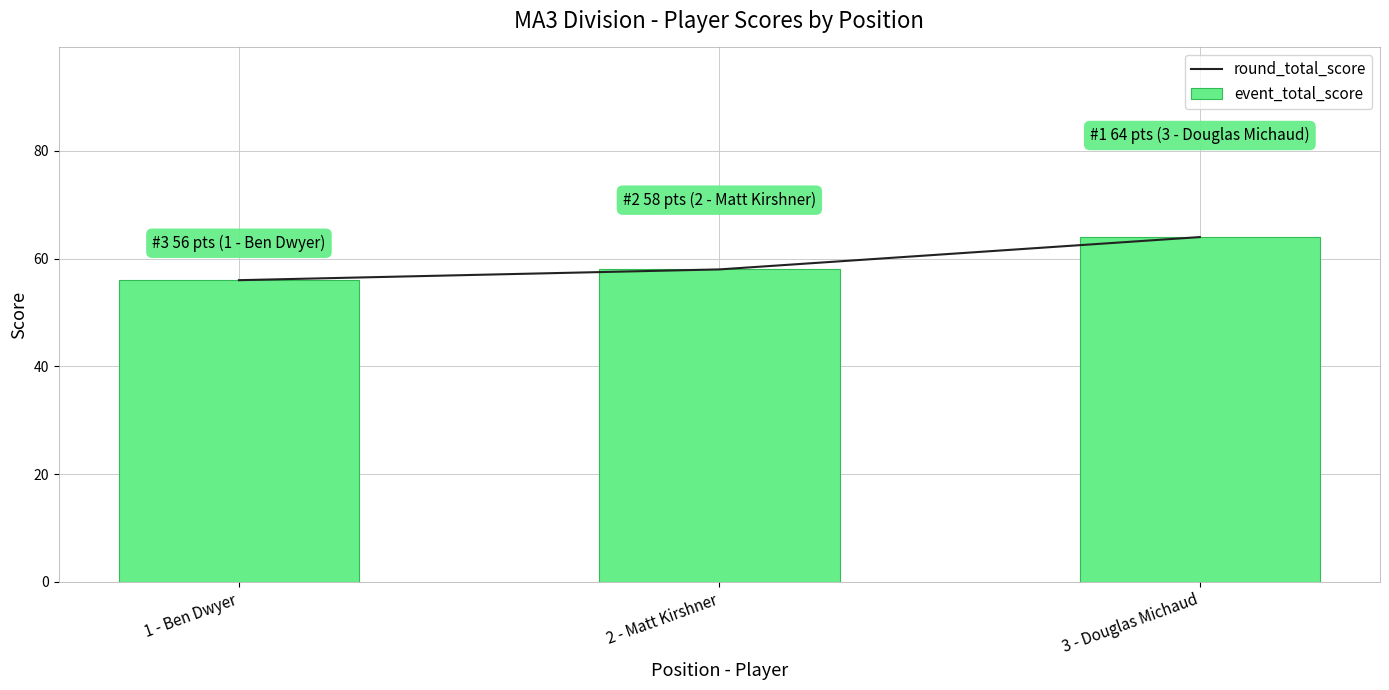

Is it true that event_total_score equals 58 at 2 - Matt Kirshner?

True